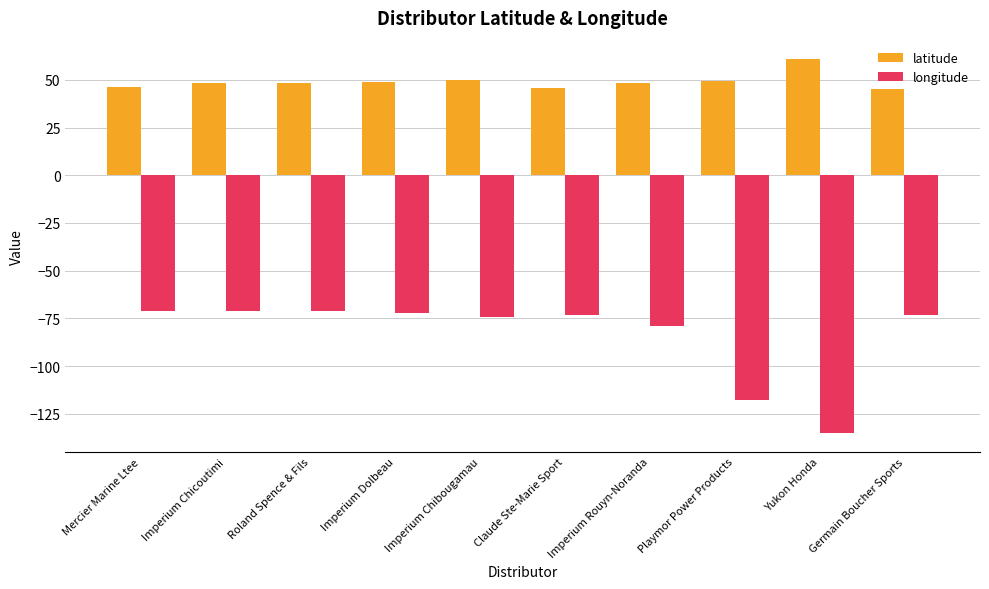

What is the total value across all series at Germain Boucher Sports?

-27.9